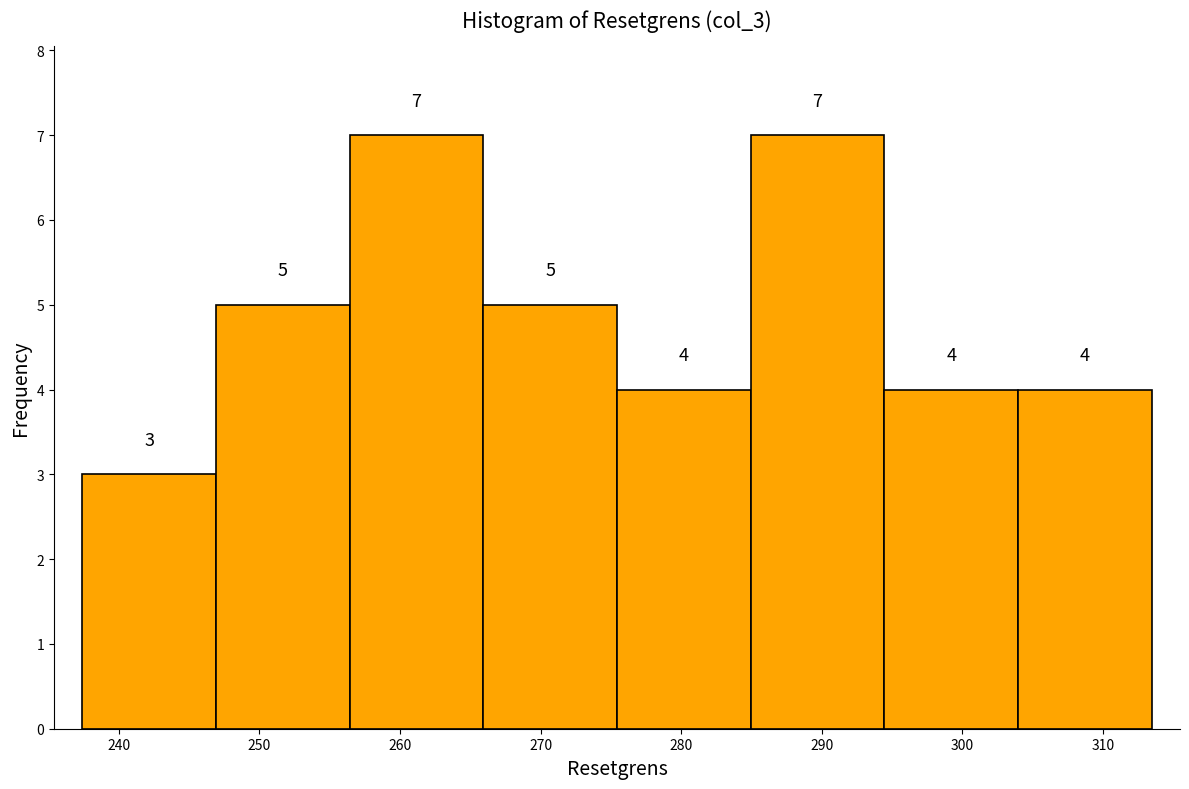

Reading left to right, transcribe this chart: for each bar, give the range it covers on the x-axis and its height. The bar edges are not printed on the chart, so give them approximately, as read against the axis.

237 to 247: 3
247 to 256: 5
256 to 266: 7
266 to 275: 5
275 to 285: 4
285 to 294: 7
294 to 304: 4
304 to 313: 4